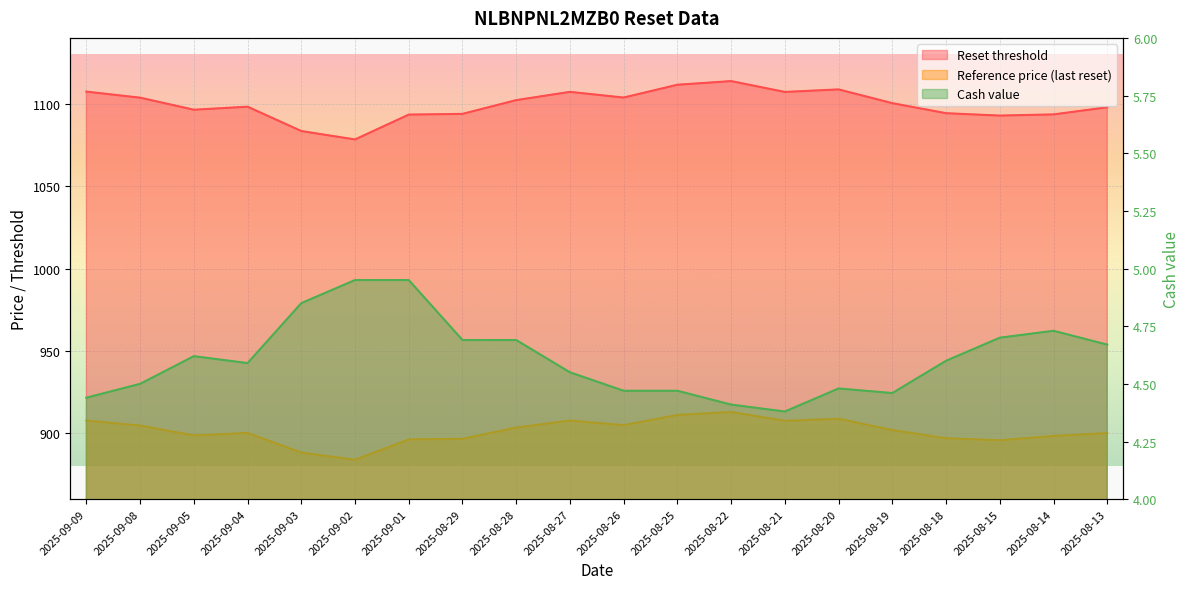

Reading right to left, list all the values displayed in this chart.

Reset threshold: 2025-08-13=1097.9	2025-08-14=1093.6	2025-08-15=1092.8	2025-08-18=1094.3	2025-08-19=1100.4	2025-08-20=1108.7	2025-08-21=1107.2	2025-08-22=1113.8	2025-08-25=1111.6	2025-08-26=1103.8	2025-08-27=1107.2	2025-08-28=1102.2	2025-08-29=1093.9	2025-09-01=1093.4	2025-09-02=1078.3	2025-09-03=1083.5	2025-09-04=1098.2	2025-09-05=1096.4	2025-09-08=1103.7	2025-09-09=1107.4
Reference price (last reset): 2025-08-13=900.1	2025-08-14=898.3	2025-08-15=895.8	2025-08-18=897.0	2025-08-19=902.0	2025-08-20=908.8	2025-08-21=907.5	2025-08-22=912.9	2025-08-25=911.1	2025-08-26=904.9	2025-08-27=907.7	2025-08-28=903.5	2025-08-29=896.6	2025-09-01=896.3	2025-09-02=883.9	2025-09-03=888.3	2025-09-04=900.2	2025-09-05=898.7	2025-09-08=904.7	2025-09-09=907.7
Cash value: 2025-08-13=4.7	2025-08-14=4.7	2025-08-15=4.7	2025-08-18=4.6	2025-08-19=4.5	2025-08-20=4.5	2025-08-21=4.4	2025-08-22=4.4	2025-08-25=4.5	2025-08-26=4.5	2025-08-27=4.5	2025-08-28=4.7	2025-08-29=4.7	2025-09-01=5.0	2025-09-02=5.0	2025-09-03=4.8	2025-09-04=4.6	2025-09-05=4.6	2025-09-08=4.5	2025-09-09=4.4